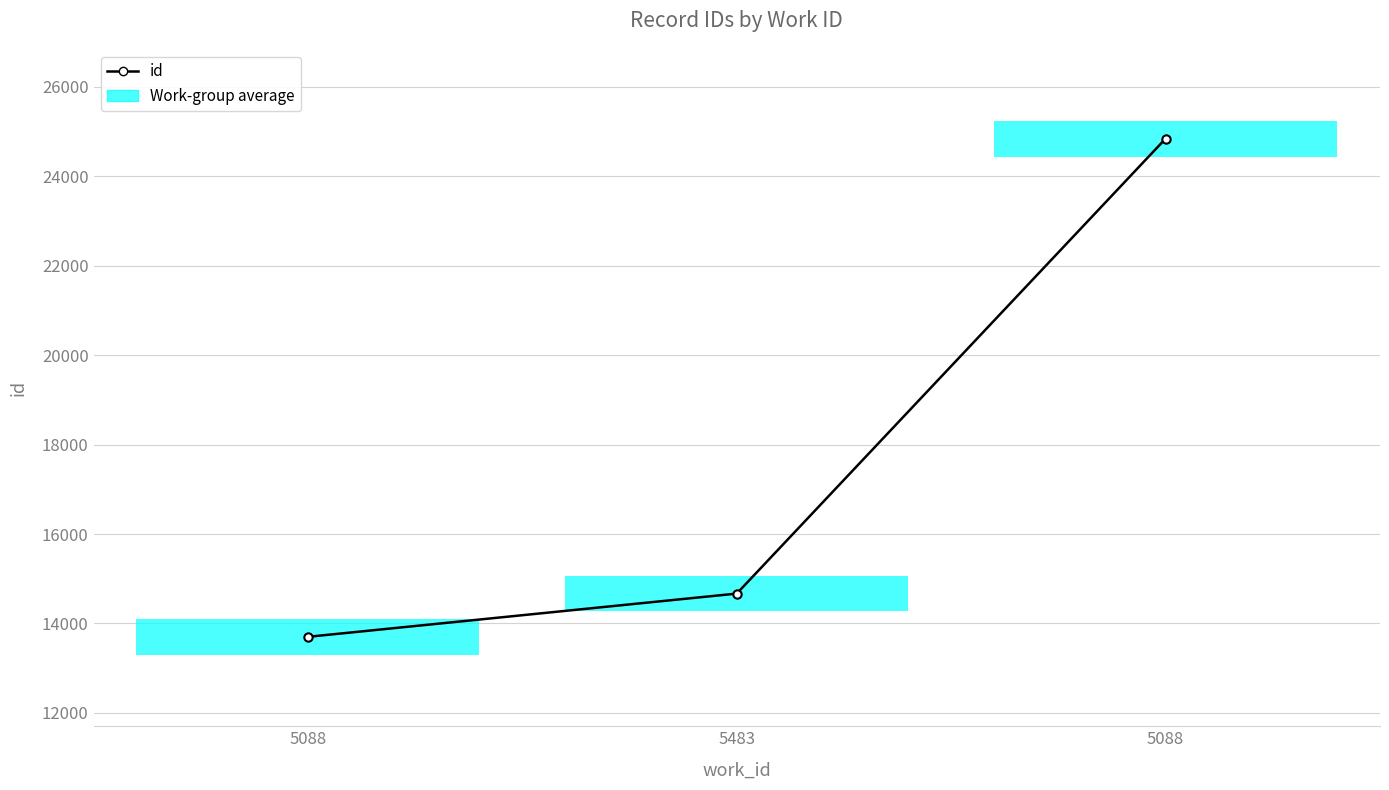

Count the number of values greater than 14668.

1